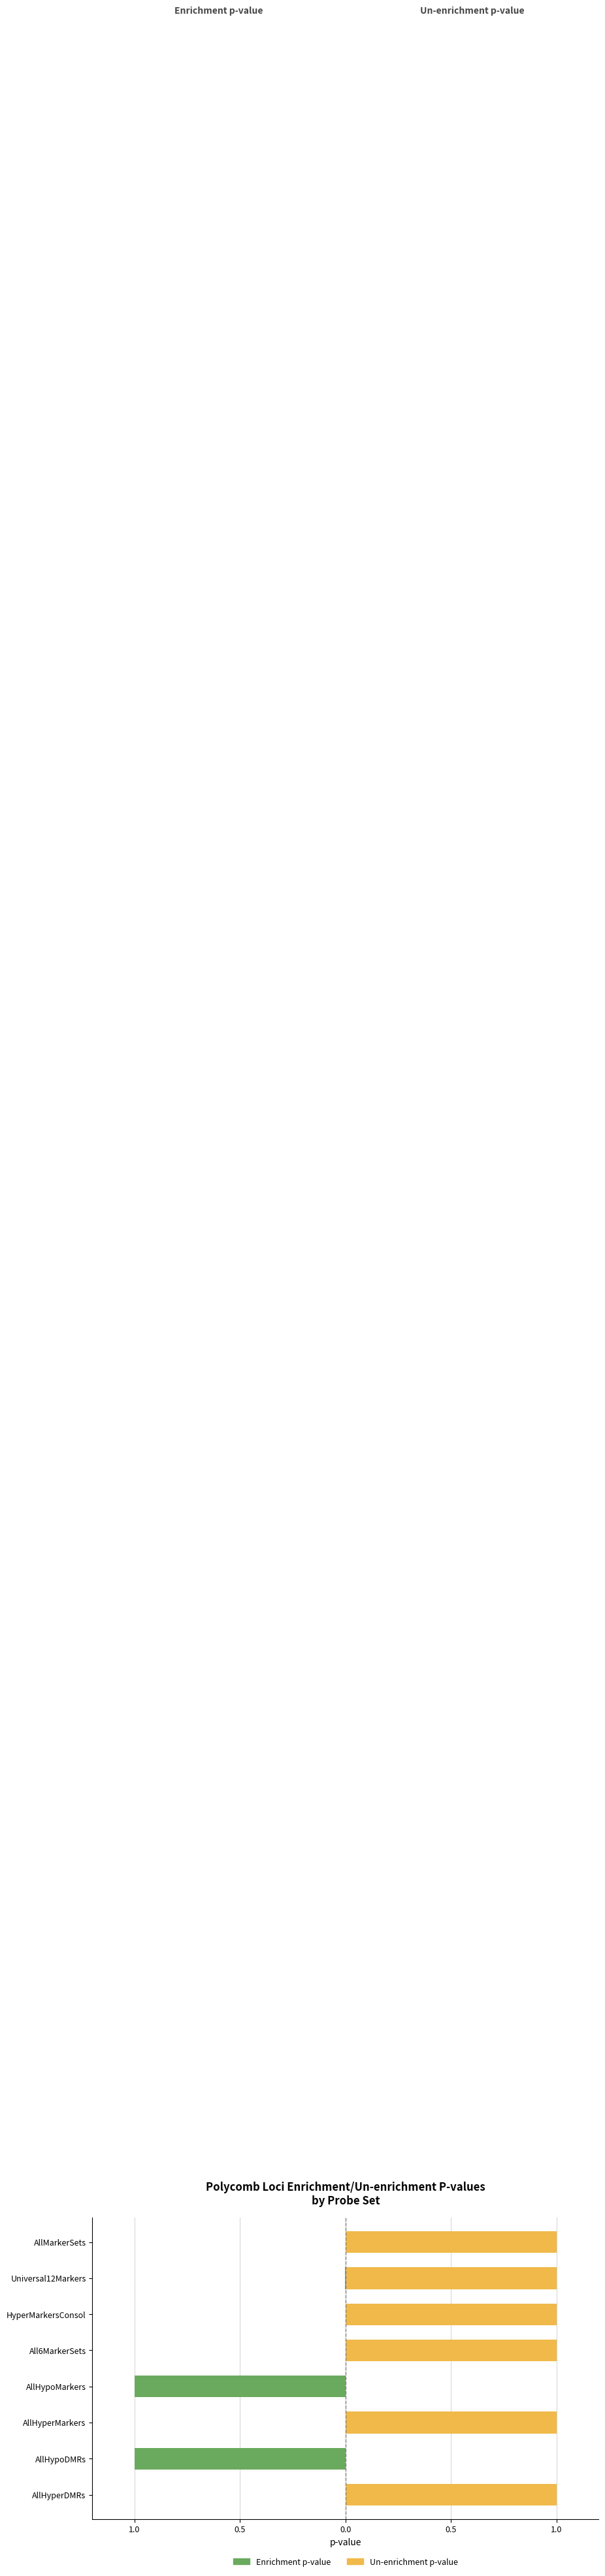

True or false: polycomb loci enrichment p-value has a value of 0.0 at AllHyperDMRs.

True